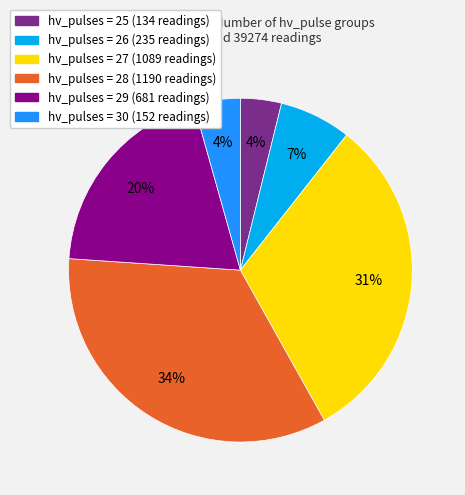

To the nearest percent, what is the difference between the largest and smallest slice percentages?

30%